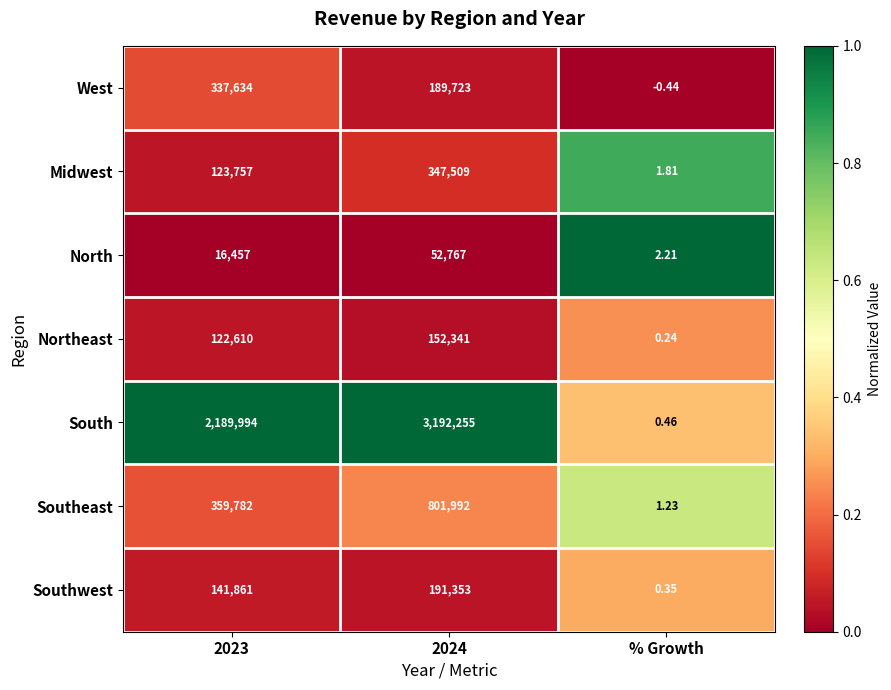

List the series in order of their peak value, lowest first.

North, Northeast, Southwest, West, Midwest, Southeast, South